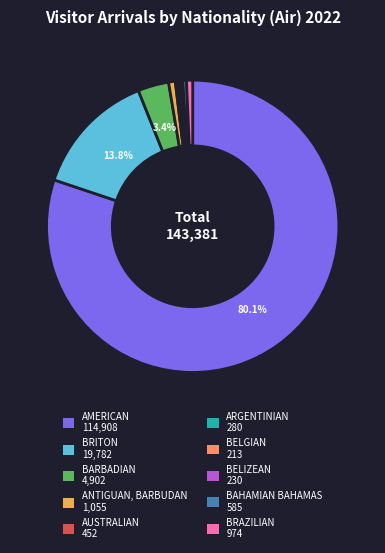

Which slice is the largest?

AMERICAN